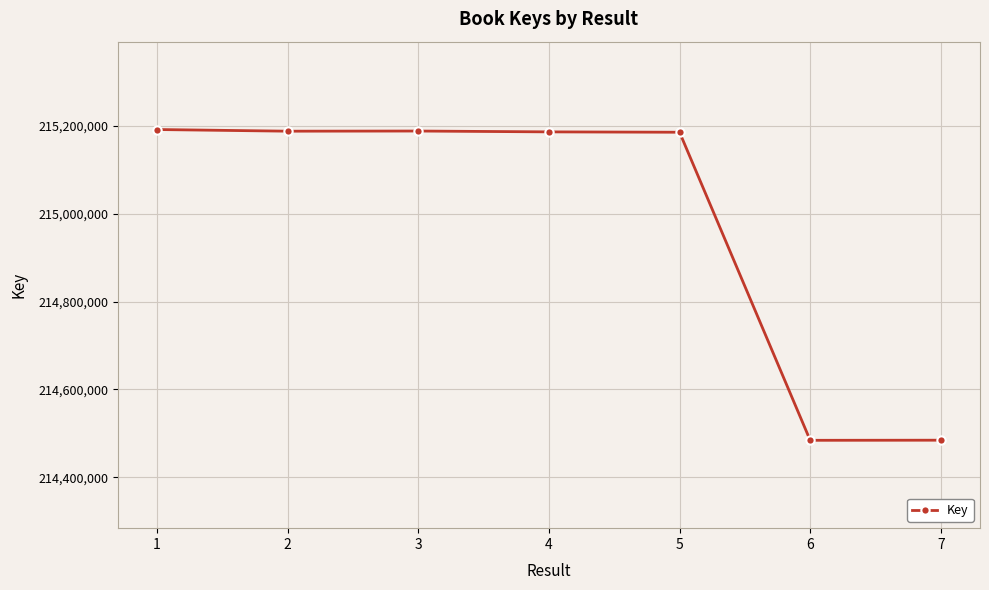

What is the value of the 2nd point from the left?

215187733